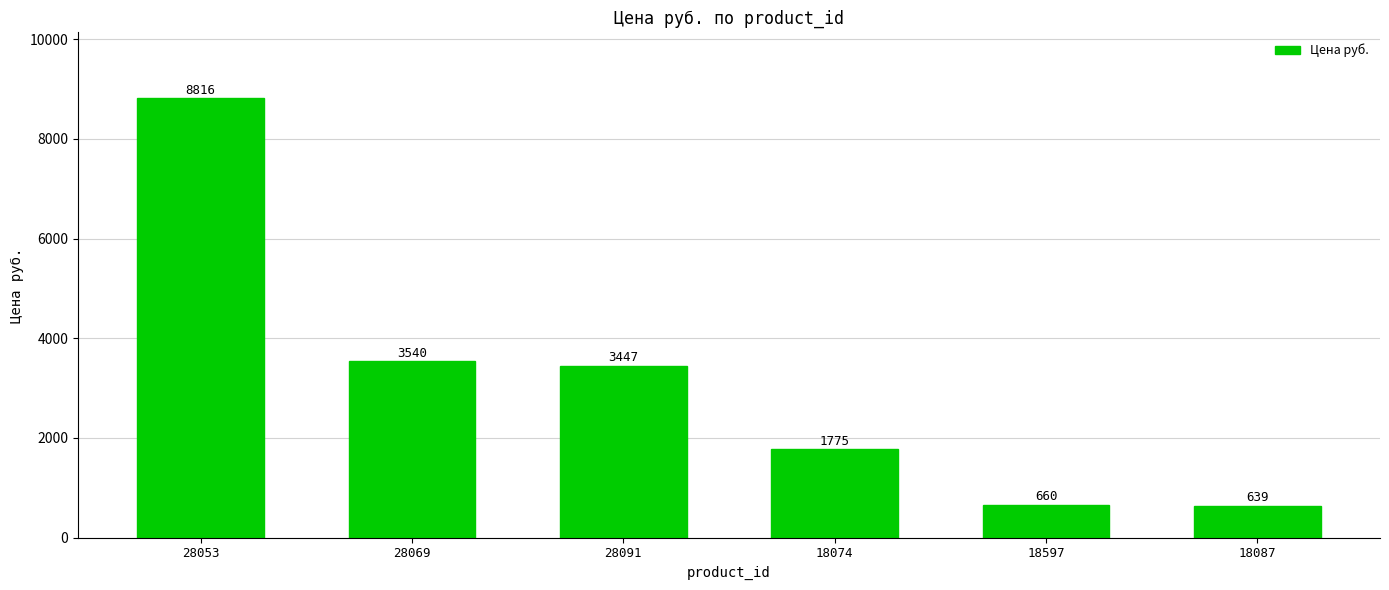

What is the label of the 4th bar from the right?

28091